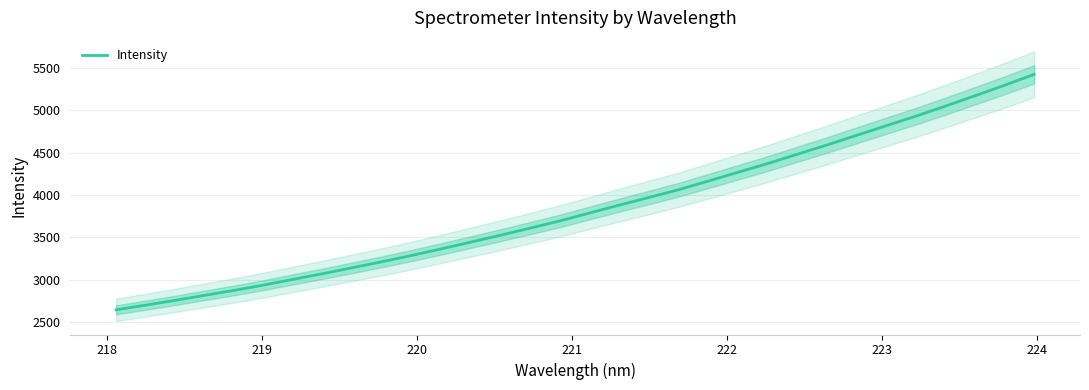

What is the minimum value for Intensity?

2643.7